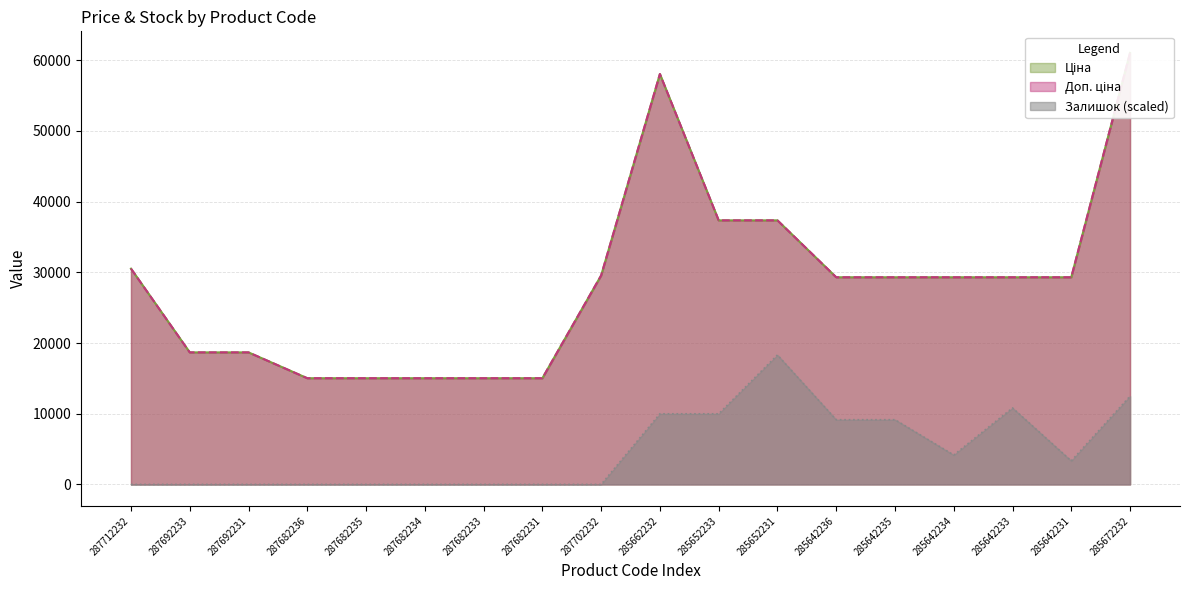

True or false: Ціна and Залишок cross at least once.

False